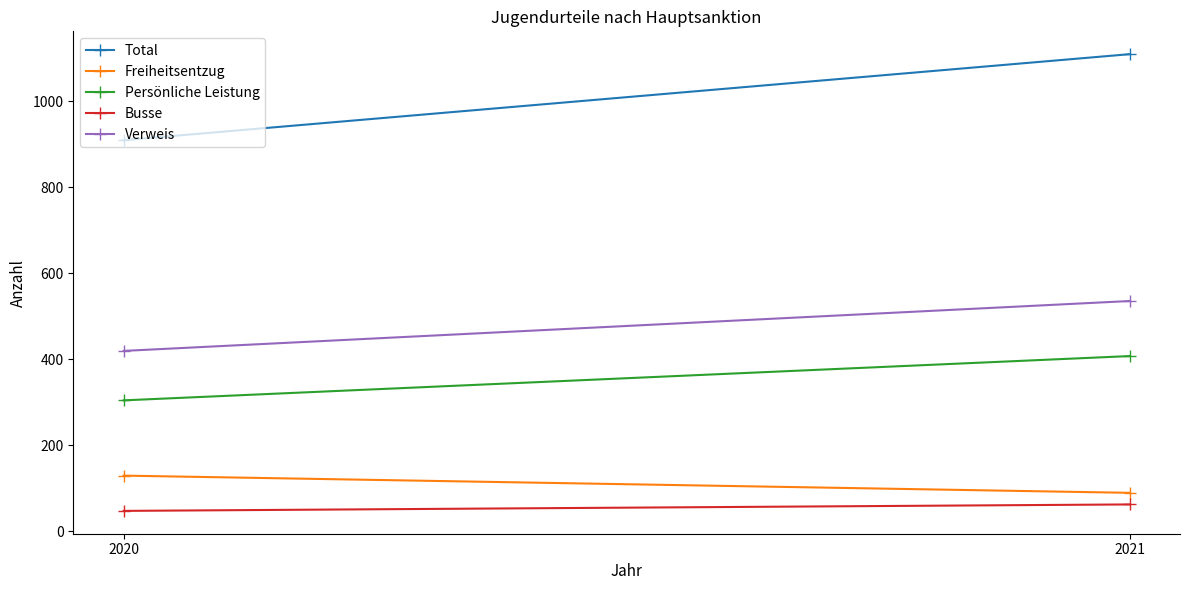

How many Total values are between 909 and 1109?

2